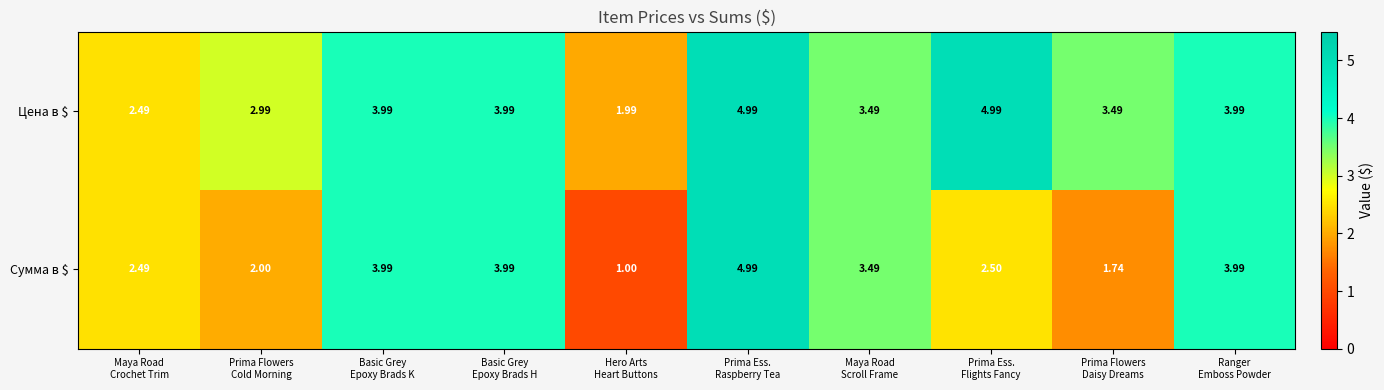

Which series has the largest range (max minus min)?

Сумма в $